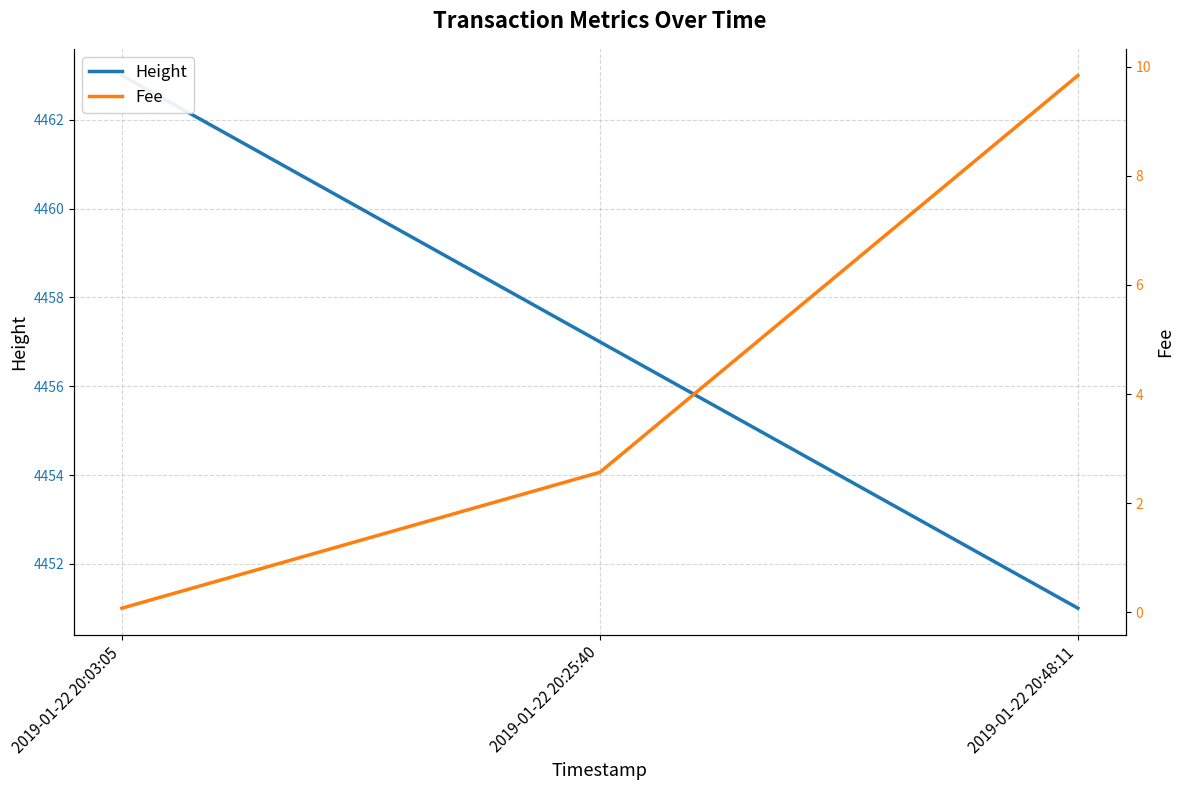

Reading left to right, what are all the values shown in this chart?

Height: 4463.0	4457.0	4451.0
Fee: 0.1	2.6	9.8